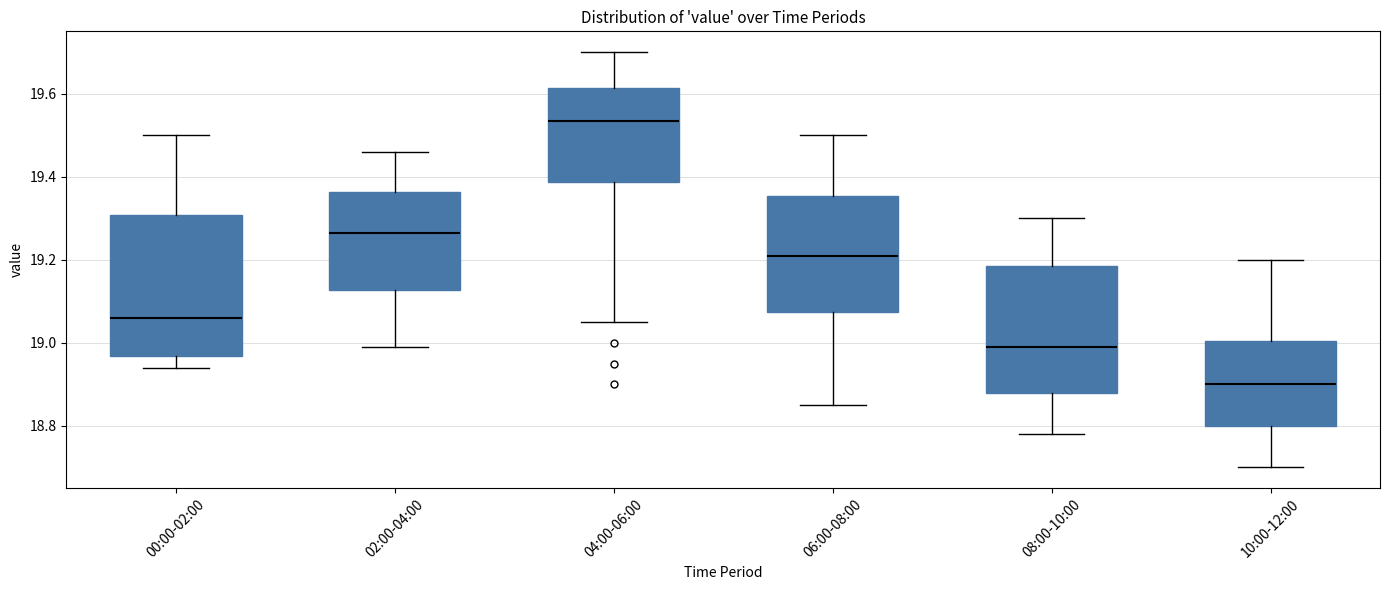

Reading left to right, transcribe this box plot: for each box, give where its median line is, the range the box spans, and where its two whiskers end, as read against the y-axis. The values are not printed on the chart, so give them approximately, as read against the axis.

00:00-02:00: median 19.06, box 18.96 to 19.30, whiskers 18.94 to 19.50
02:00-04:00: median 19.26, box 19.12 to 19.36, whiskers 19.00 to 19.46
04:00-06:00: median 19.54, box 19.38 to 19.62, whiskers 19.06 to 19.70
06:00-08:00: median 19.22, box 19.08 to 19.36, whiskers 18.86 to 19.50
08:00-10:00: median 19.00, box 18.88 to 19.18, whiskers 18.78 to 19.30
10:00-12:00: median 18.90, box 18.80 to 19.00, whiskers 18.70 to 19.20